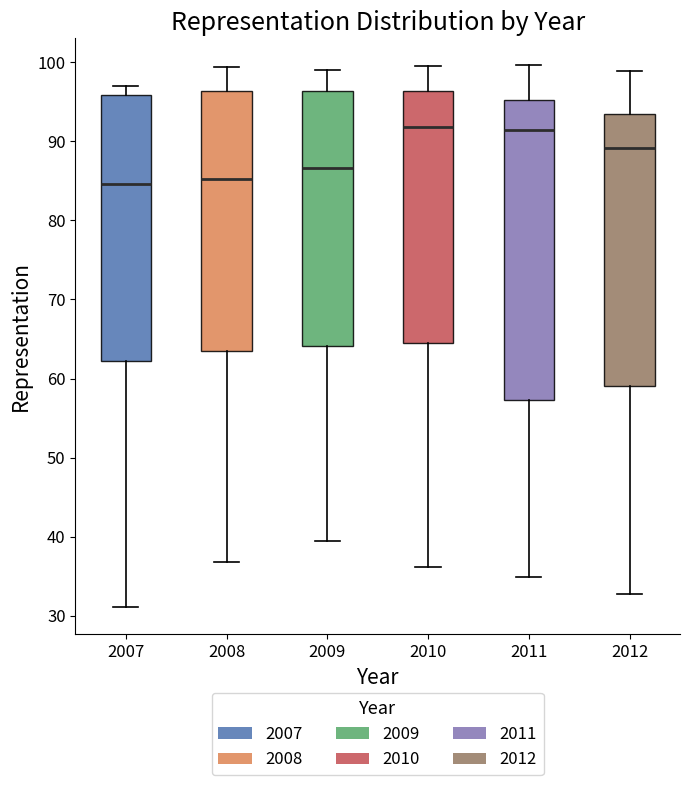

Reading left to right, transcribe this box plot: for each box, give where its median line is, the range the box spans, and where its two whiskers end, as read against the y-axis. The values are not printed on the chart, so give them approximately, as read against the axis.

2007: median 85, box 62 to 96, whiskers 31 to 97
2008: median 85, box 63 to 96, whiskers 37 to 99
2009: median 87, box 64 to 96, whiskers 39 to 99
2010: median 92, box 64 to 96, whiskers 36 to 99
2011: median 91, box 57 to 95, whiskers 35 to 100
2012: median 89, box 59 to 93, whiskers 33 to 99